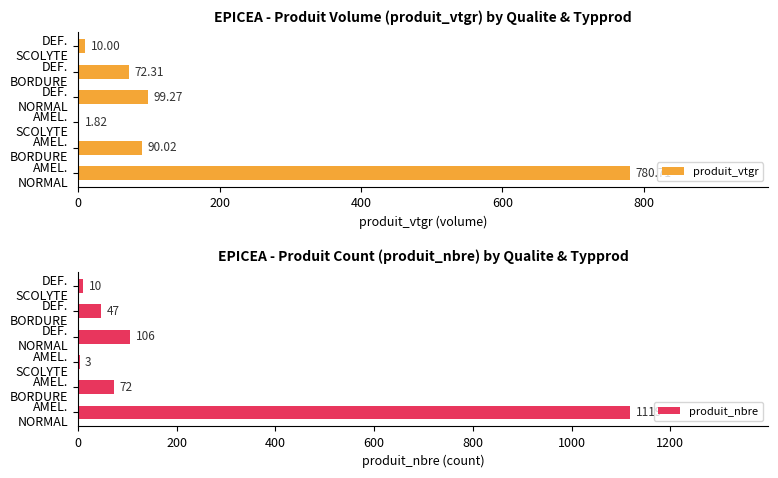

Is the value of produit_nbre at AMEL. SCOLYTE greater than the value of produit_vtgr at DEF. SCOLYTE?

No